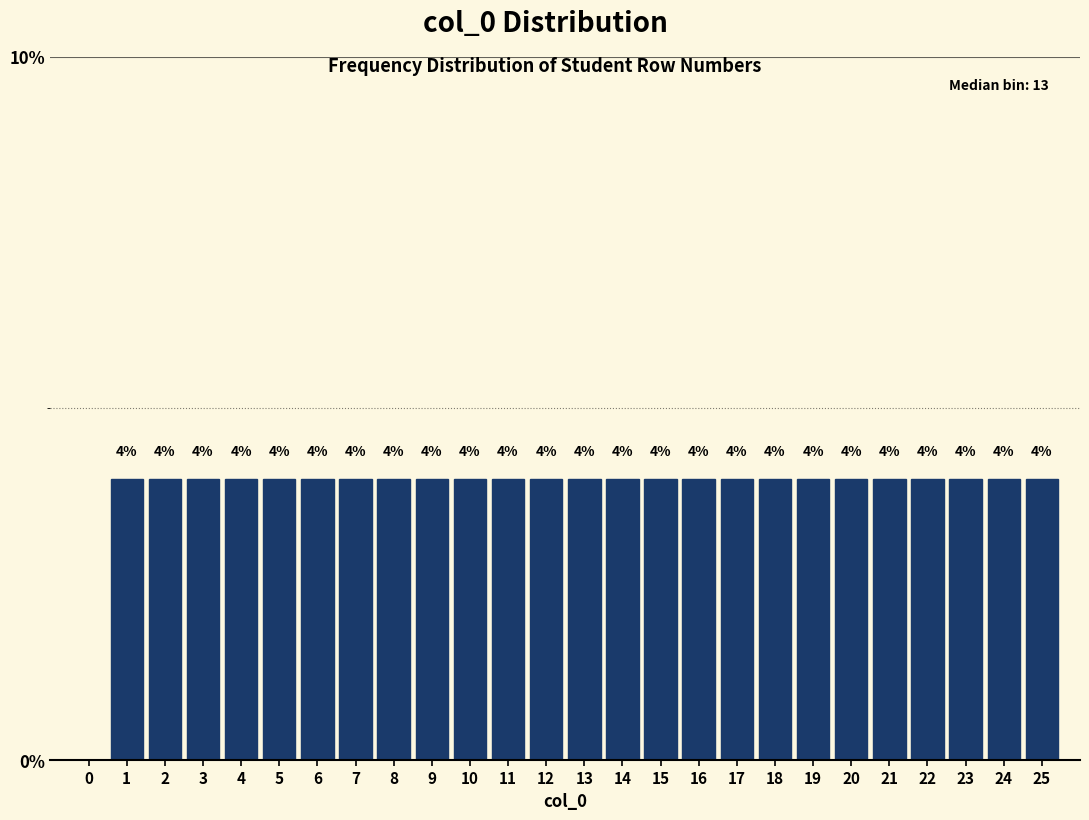

Reading left to right, extract all data points from this chart.

0=0	1=4	2=4	3=4	4=4	5=4	6=4	7=4	8=4	9=4	10=4	11=4	12=4	13=4	14=4	15=4	16=4	17=4	18=4	19=4	20=4	21=4	22=4	23=4	24=4	25=4